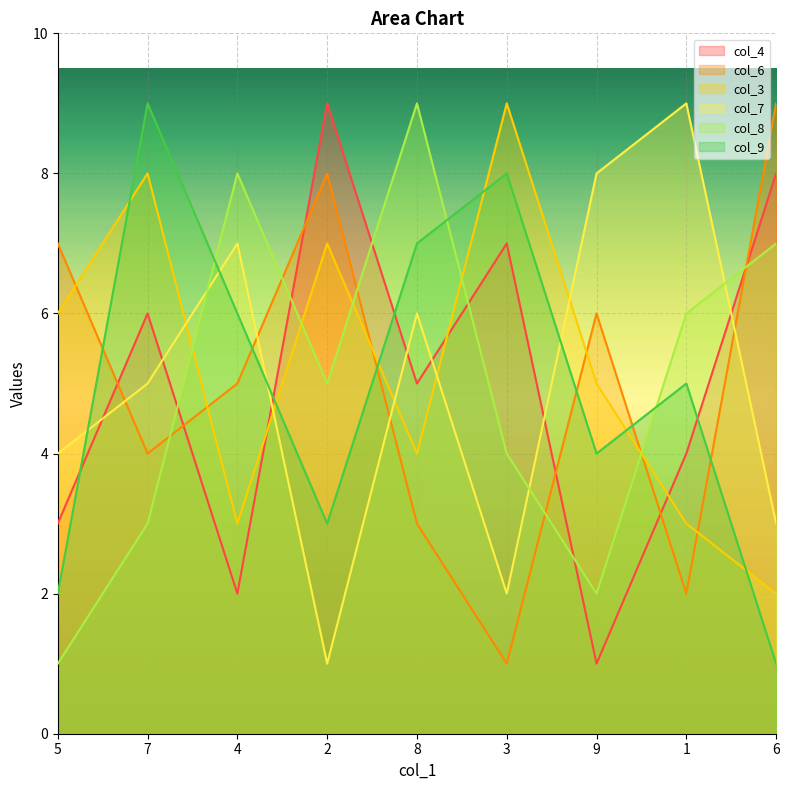

How many lines are shown in the chart?

6